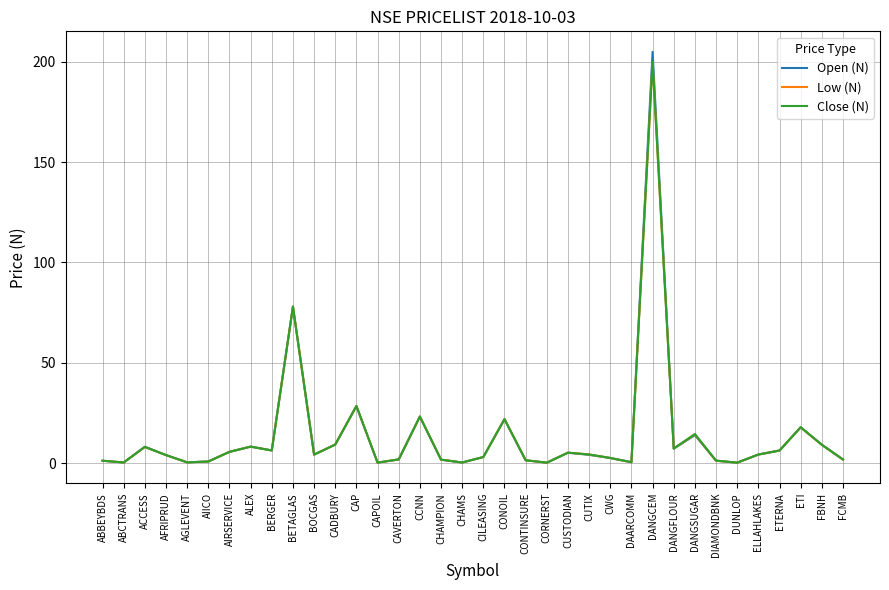

What is the difference between the maximum and second lowest values in the Open (N) series?

204.8